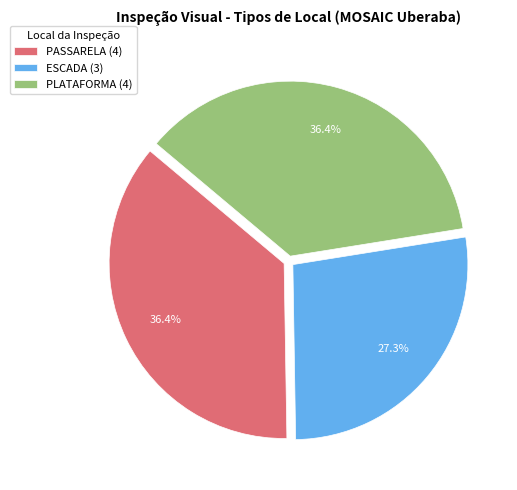

Is there a majority slice in this chart?

No